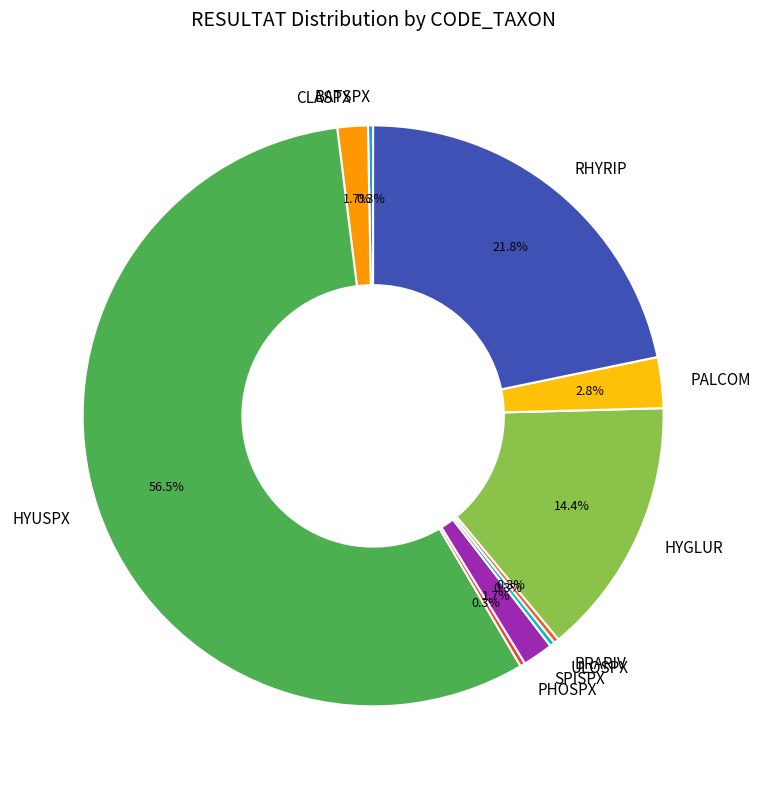

Which slice represents more than half of the pie?

HYUSPX